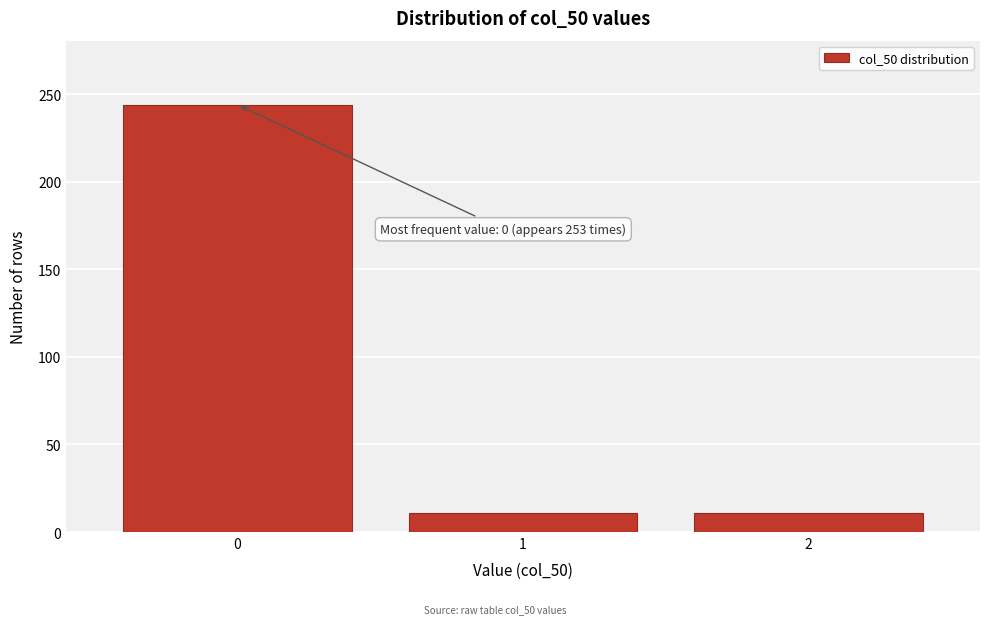

Reading right to left, transcribe all the data shown in this chart.

11	11	244